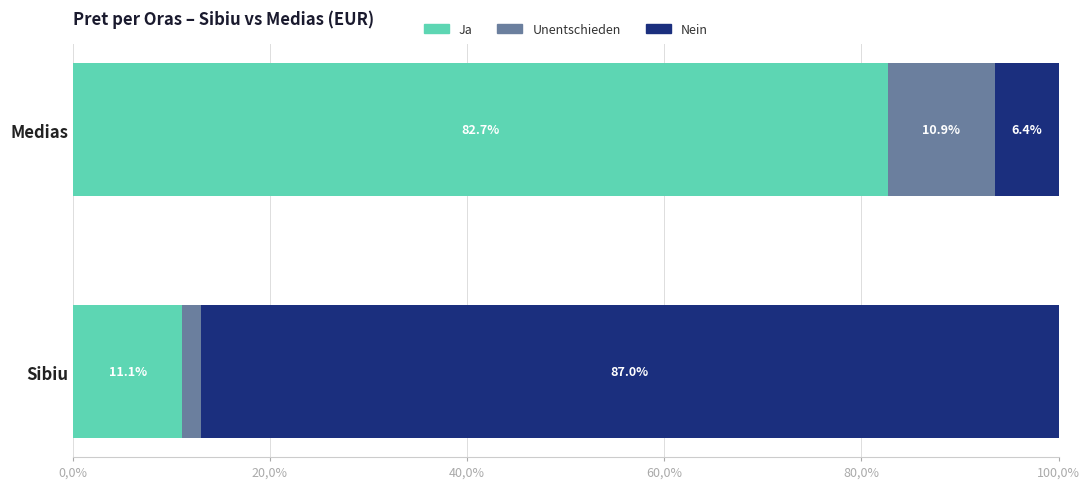

What are all the series names shown in the legend?

Ja, Unentschieden, Nein